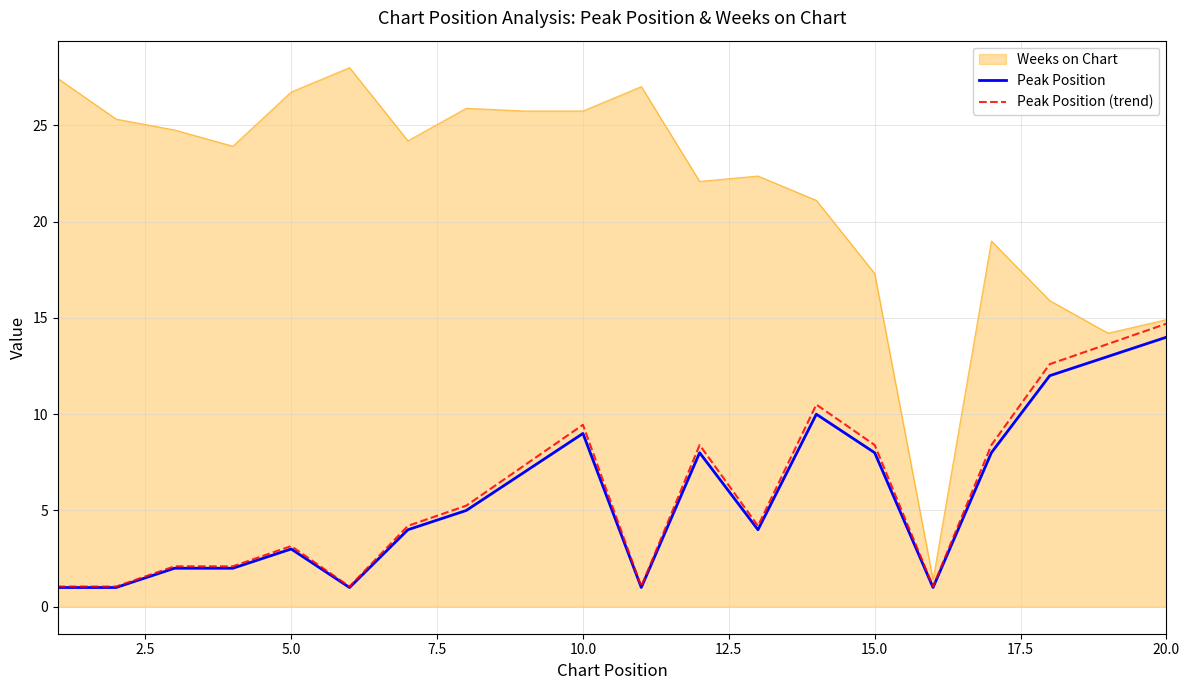

What is the minimum value shown in the chart?

1.0